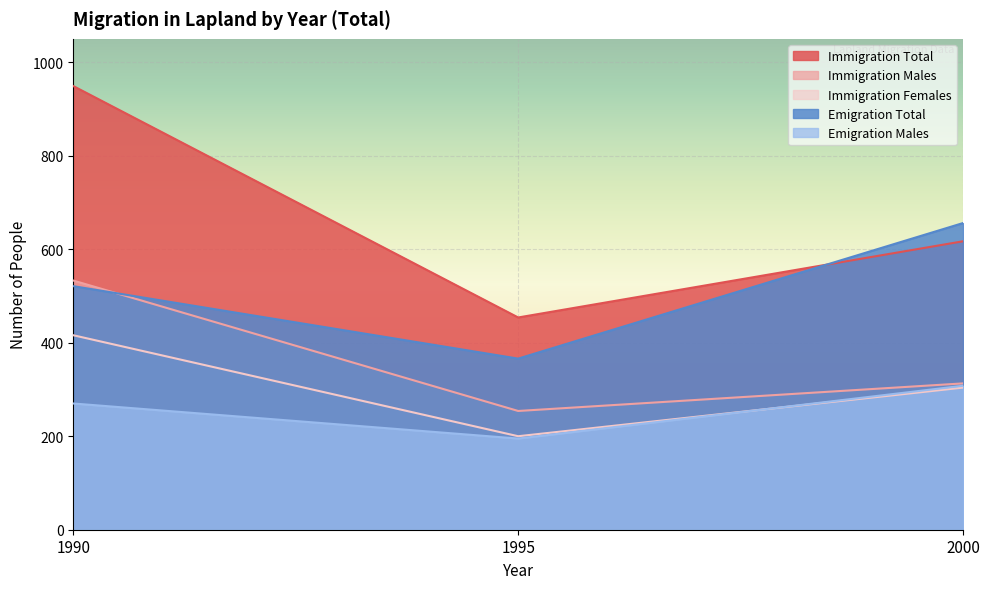

Reading right to left, extract all data points from this chart.

Immigration Total: 617	454	949
Immigration Males: 313	254	533
Immigration Females: 304	200	416
Emigration Total: 656	366	521
Emigration Males: 308	195	270